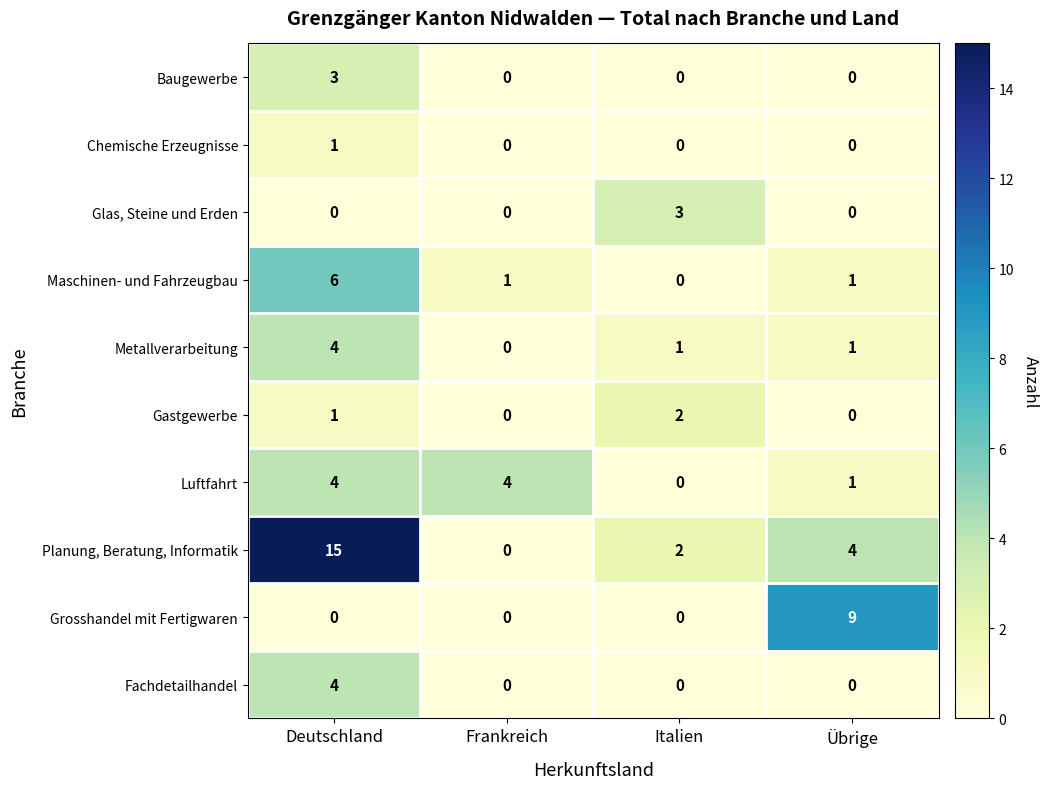

What is the total value across all series at Italien?

8